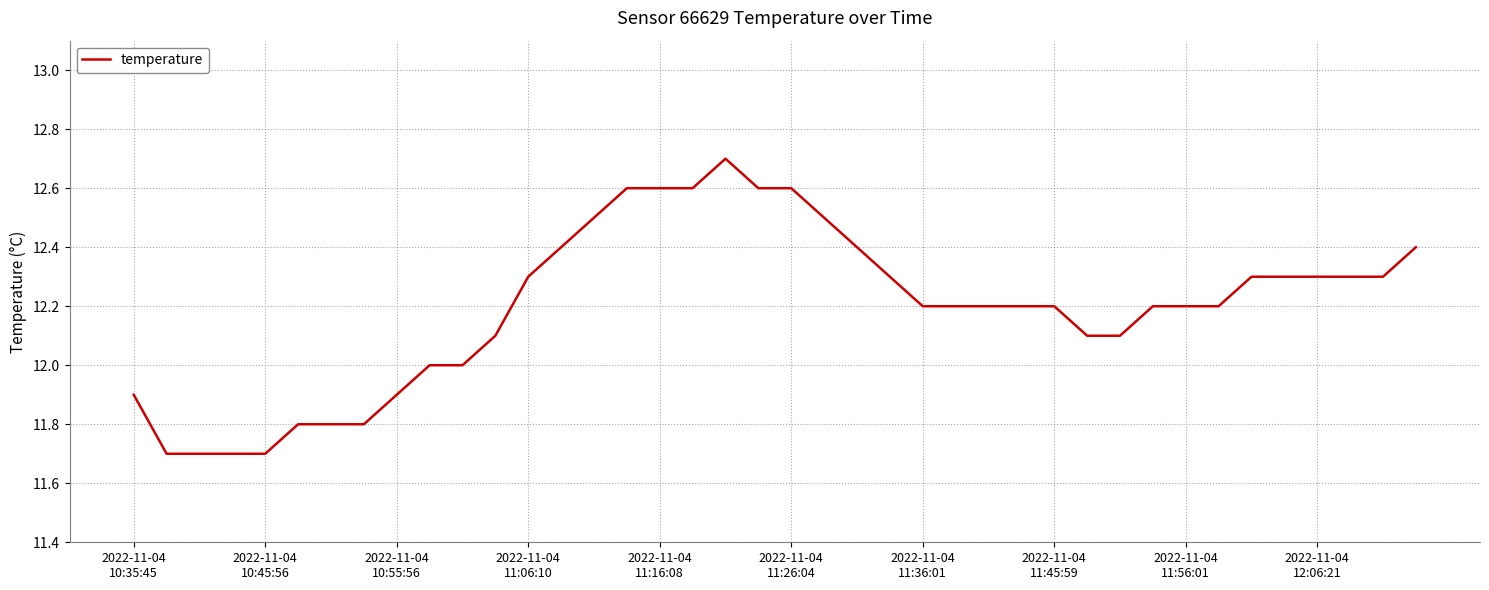

What is the smallest value displayed?

11.7